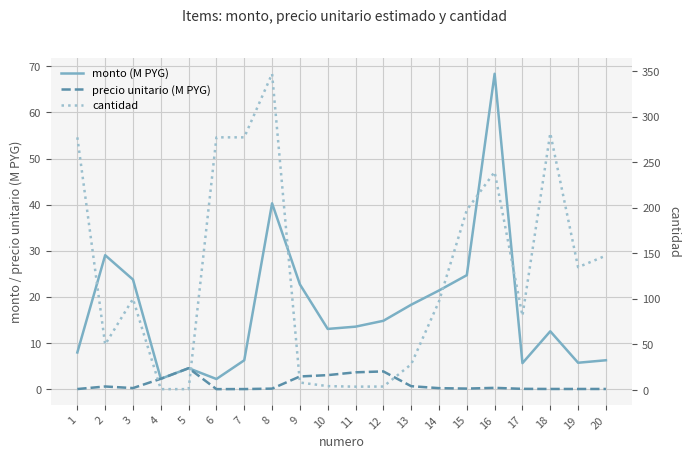

What are all the series names shown in the legend?

monto (M PYG), precio unitario (M PYG), cantidad